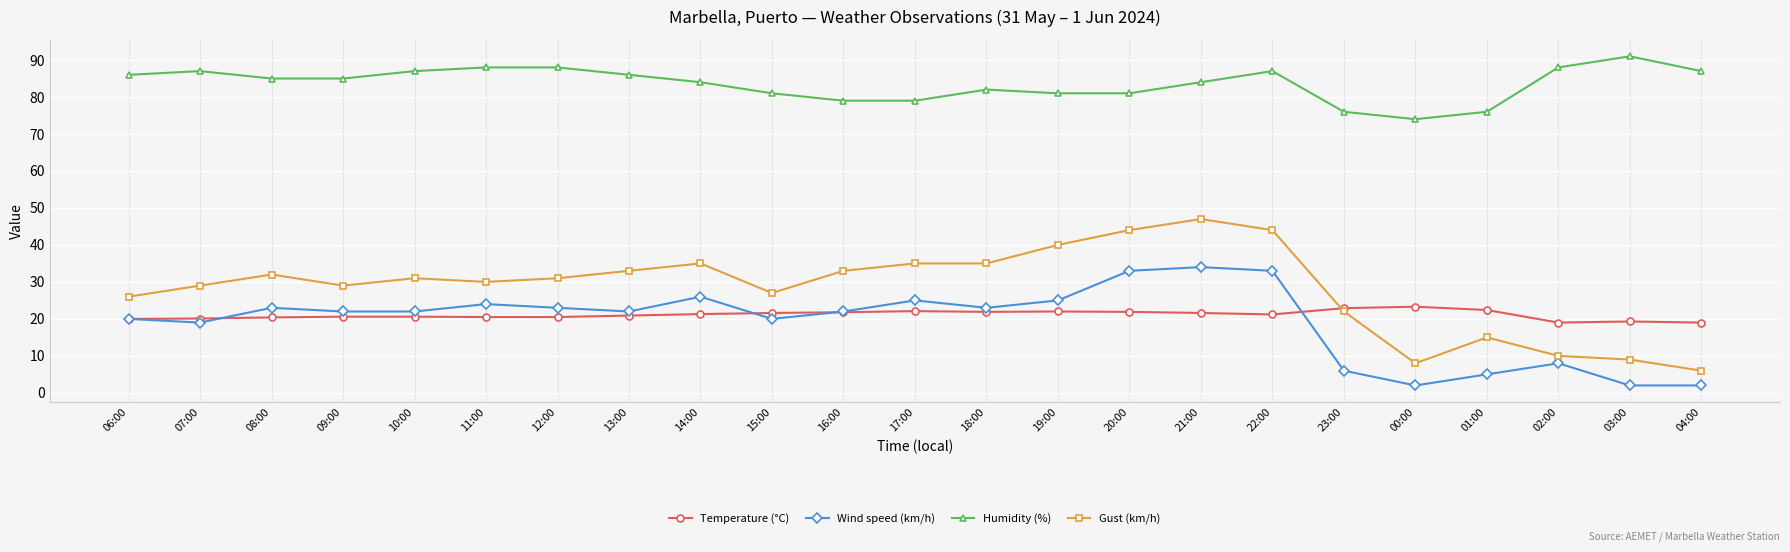

Which series has the largest range (max minus min)?

Gust (km/h)